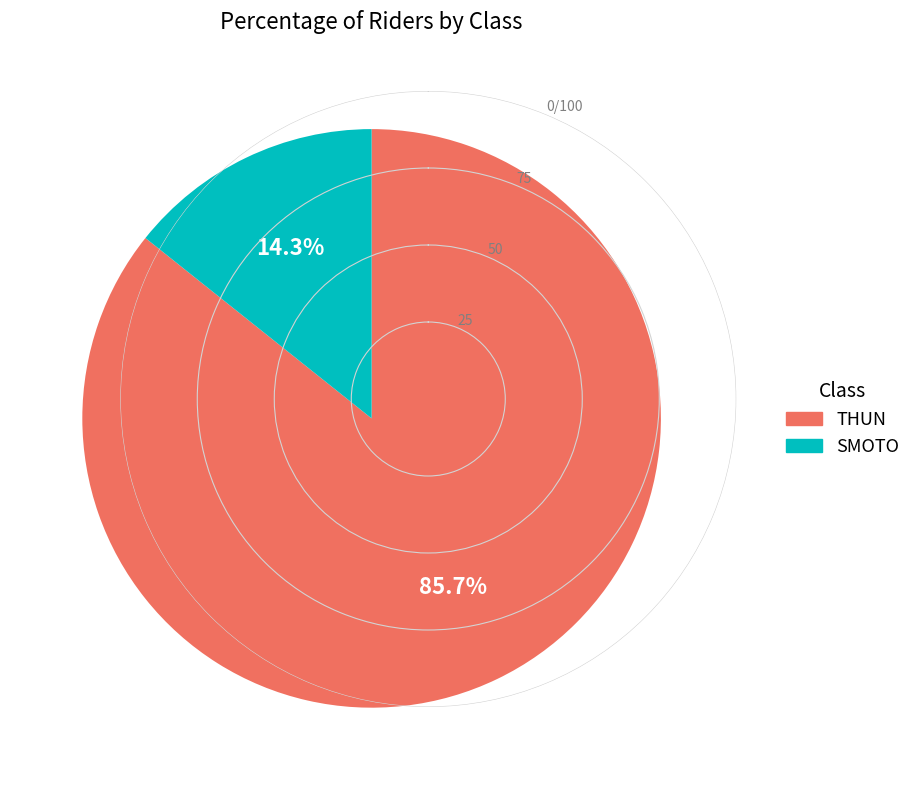

Does SMOTO represent more than half of the total?

No